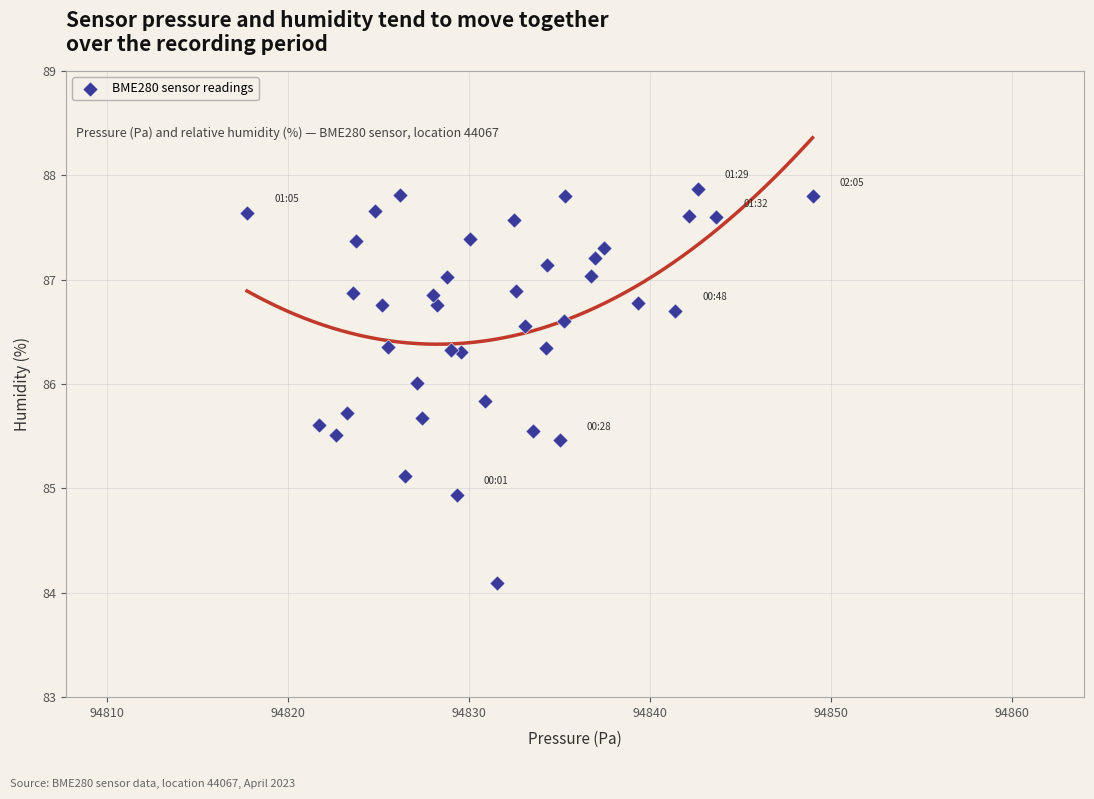

What Y value in the scatter plot is closest to 85?

84.9